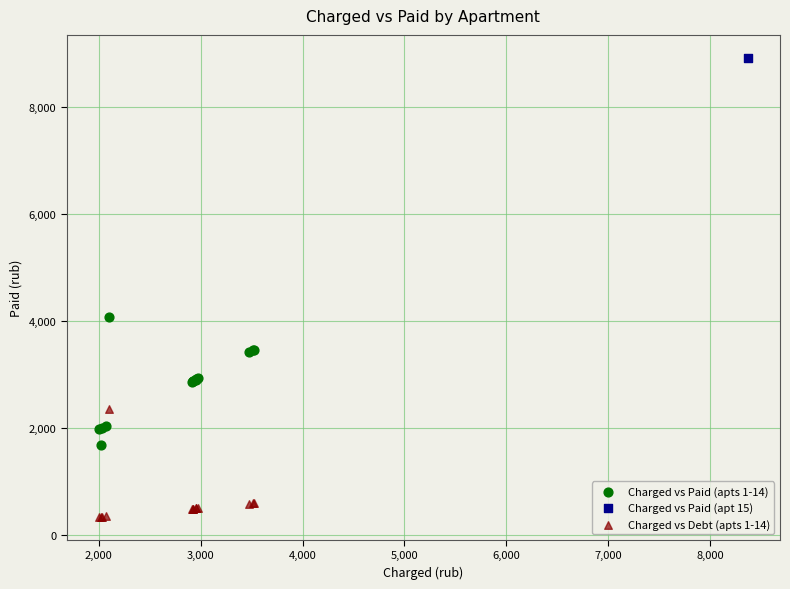

What are all the series names shown in the legend?

Charged vs Paid (apts 1-14), Charged vs Paid (apt 15), Charged vs Debt (apts 1-14)